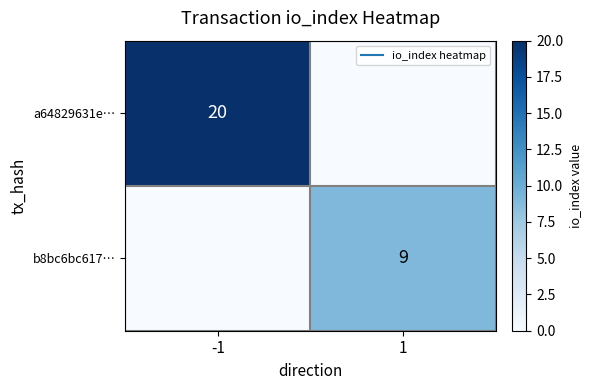

Where is a64829631e… nearest to the value 10?

-1